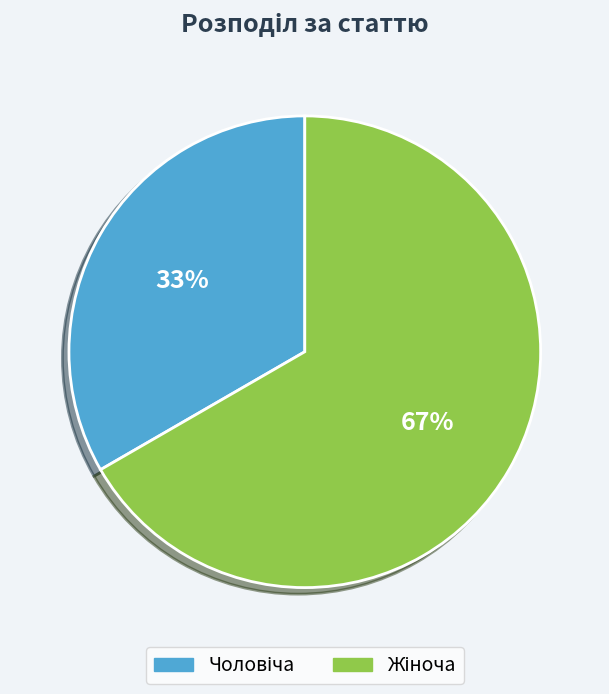

To the nearest percent, what is the average slice percentage?

50%